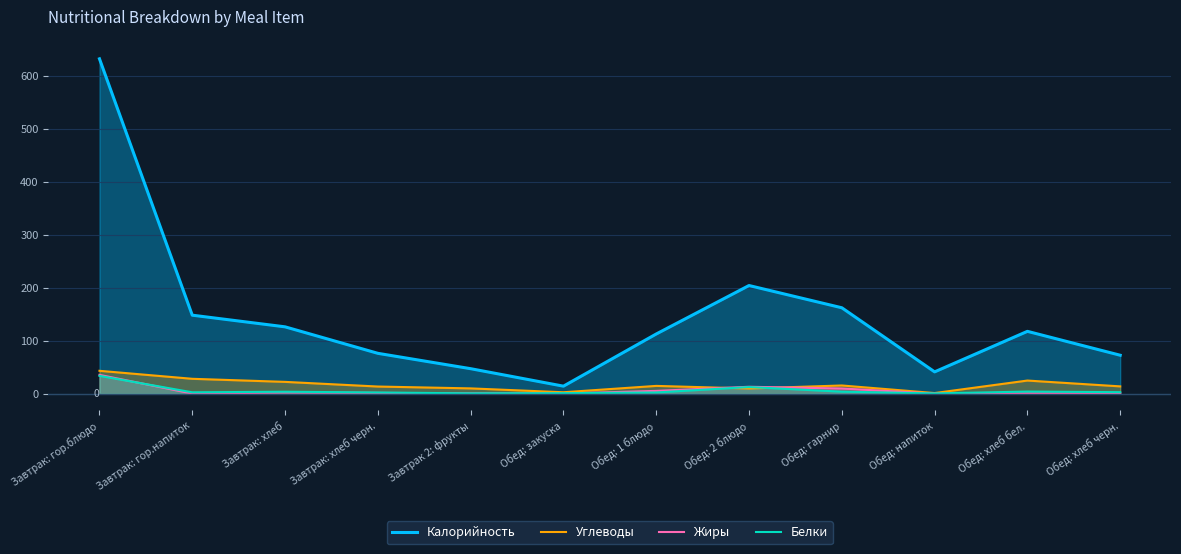

Reading left to right, what are all the values shown in this chart?

Калорийность: 632.0	148.0	126.0	76.0	47.0	14.0	112.5	204.0	162.0	41.0	117.5	72.4
Углеводы: 43.0	27.9	22.1	13.3	9.8	2.5	14.5	9.6	15.3	1.0	24.6	13.6
Жиры: 35.3	0.0	2.1	1.3	0.4	0.1	5.1	12.8	9.6	0.0	0.4	0.5
Белки: 33.4	2.4	3.5	2.1	0.4	0.8	2.1	12.4	3.6	0.3	3.8	2.6